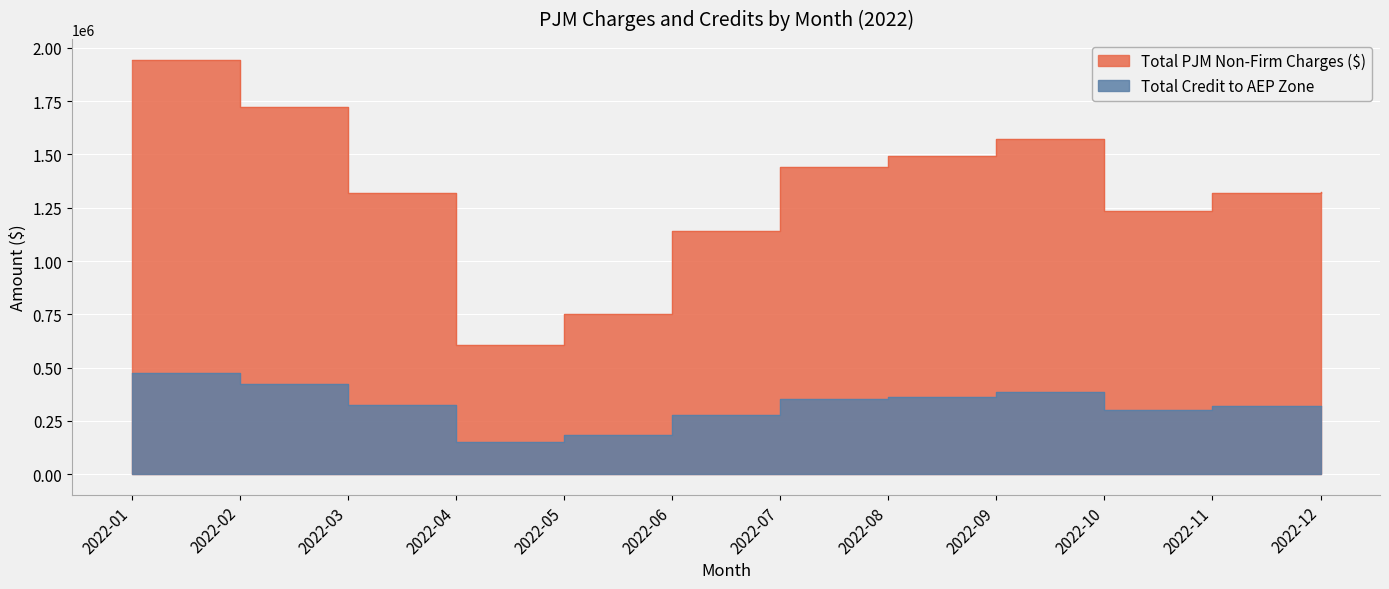

True or false: Total Credit to AEP Zone has more than 2 interior local peaks.

False